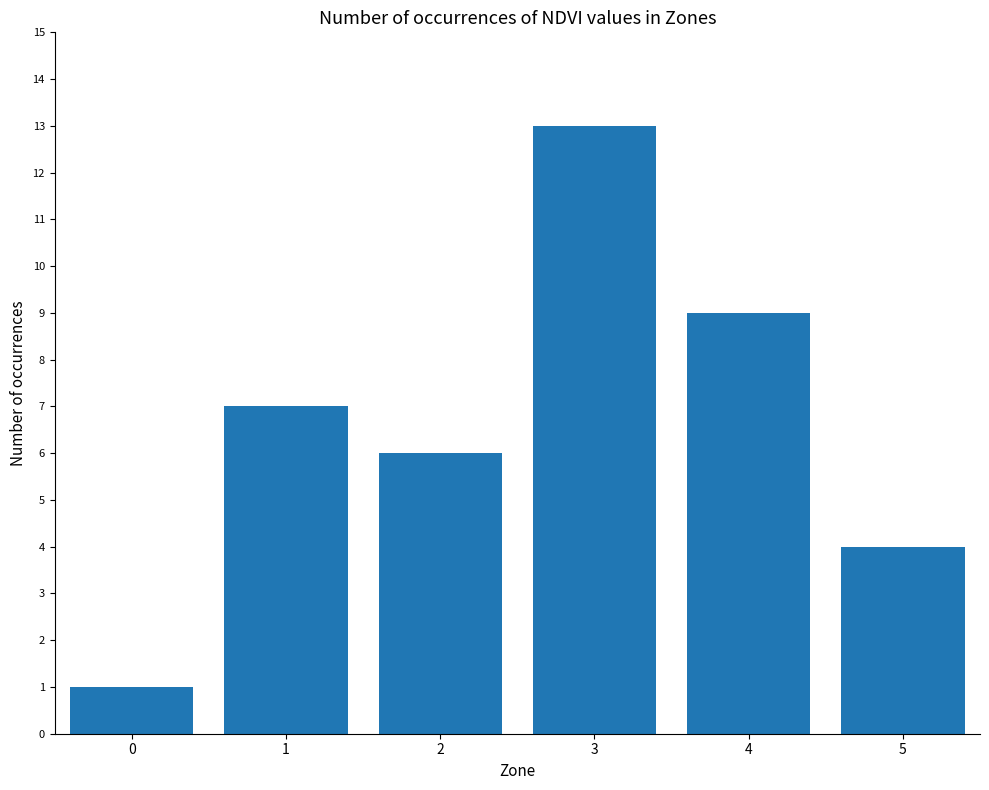

Read the value at 3, to the nearest 10.

10